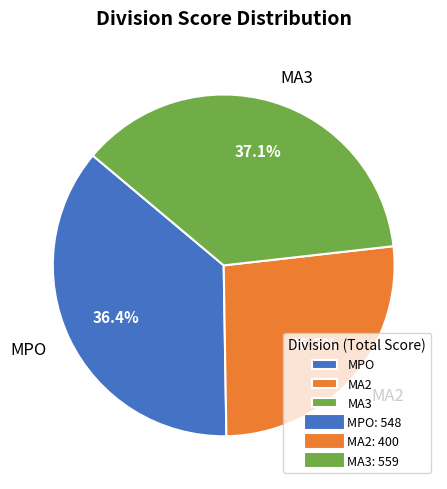

How many slices are in this pie chart?

3